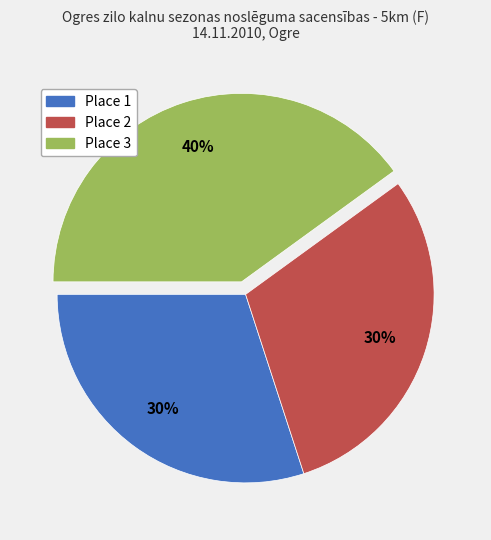

To the nearest percent, what is the average slice percentage?

33%